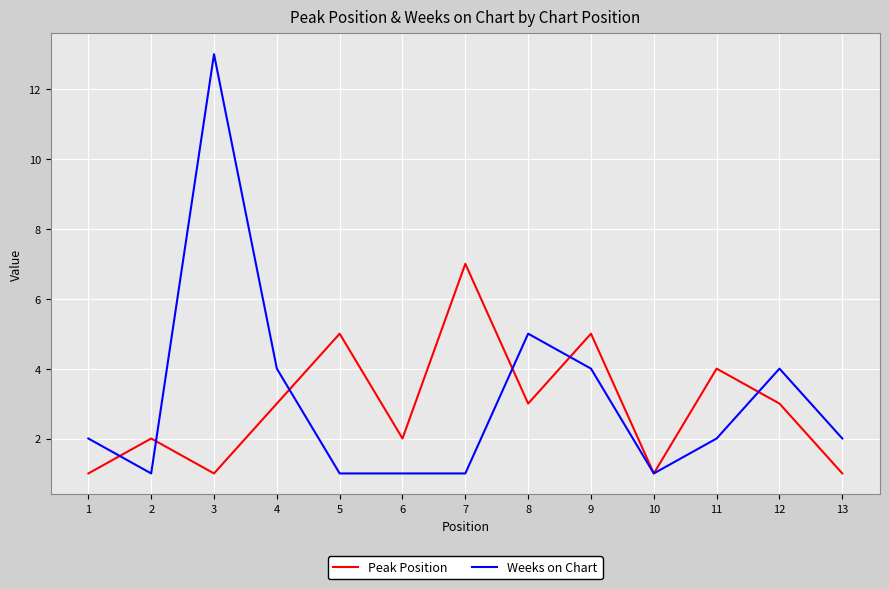

At which category does the chart reach its peak across all series?

3